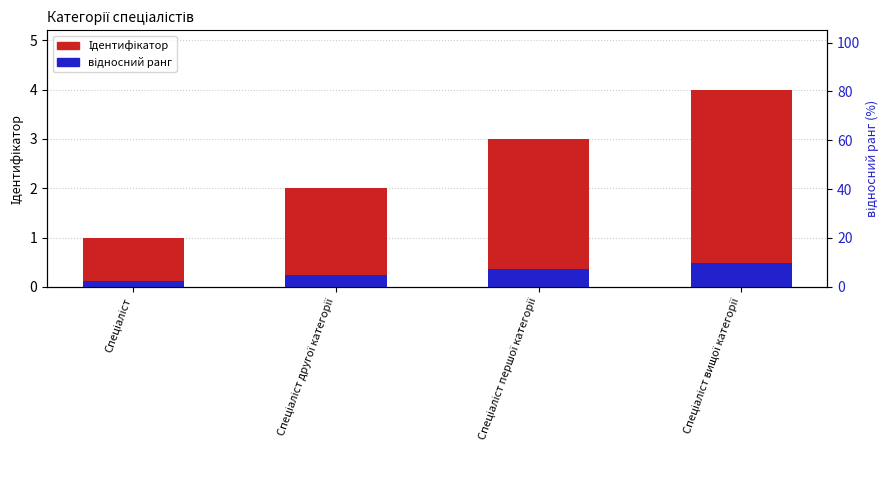

Between Спеціаліст and Спеціаліст першої категорії, which series saw the biggest shift?

Ідентифікатор